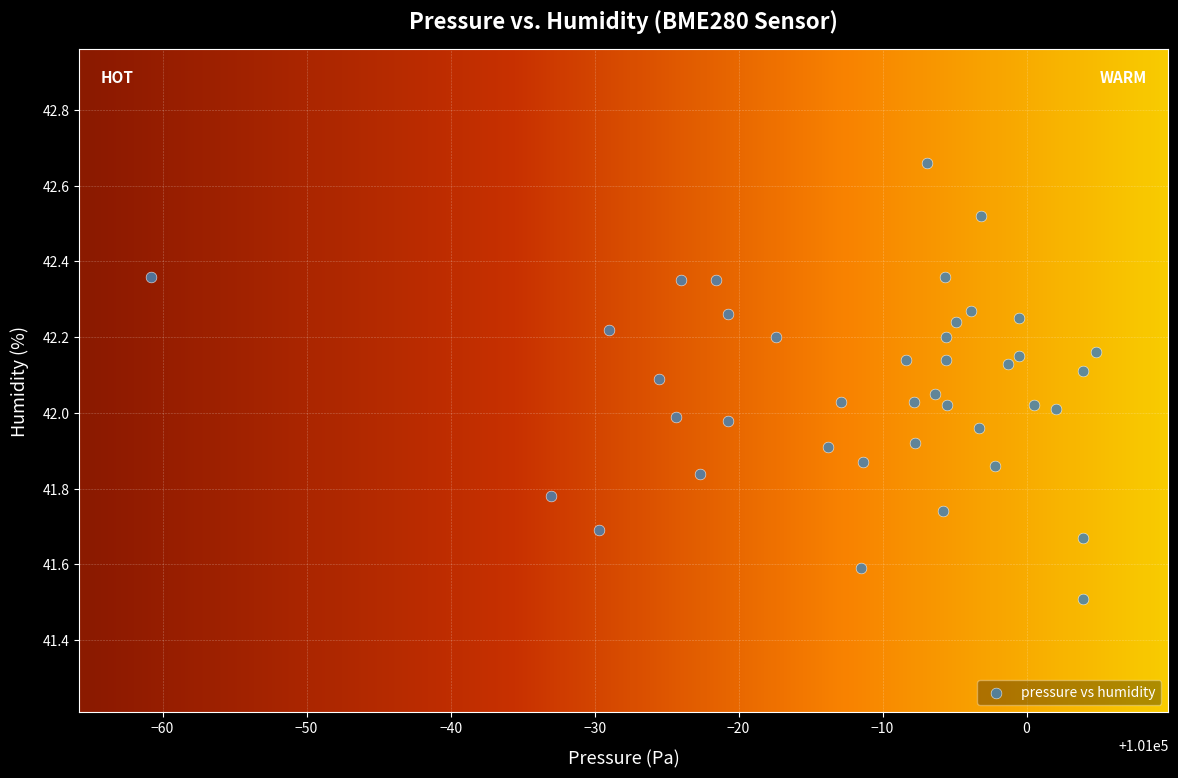

What is the range of X values (max minus min)?

65.6